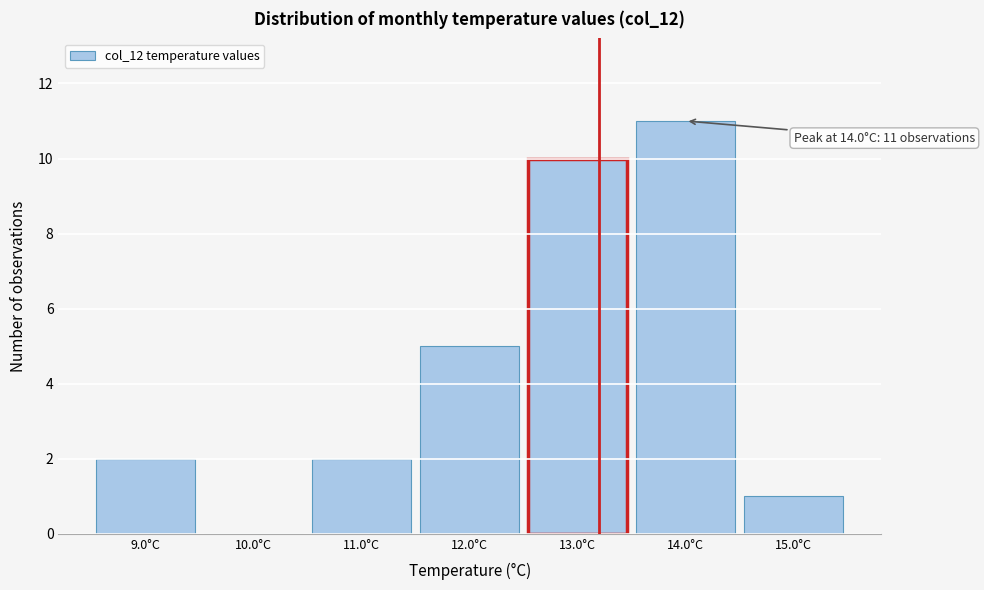

Which range on the x-axis has the tallest bar?

13.5 to 14.5